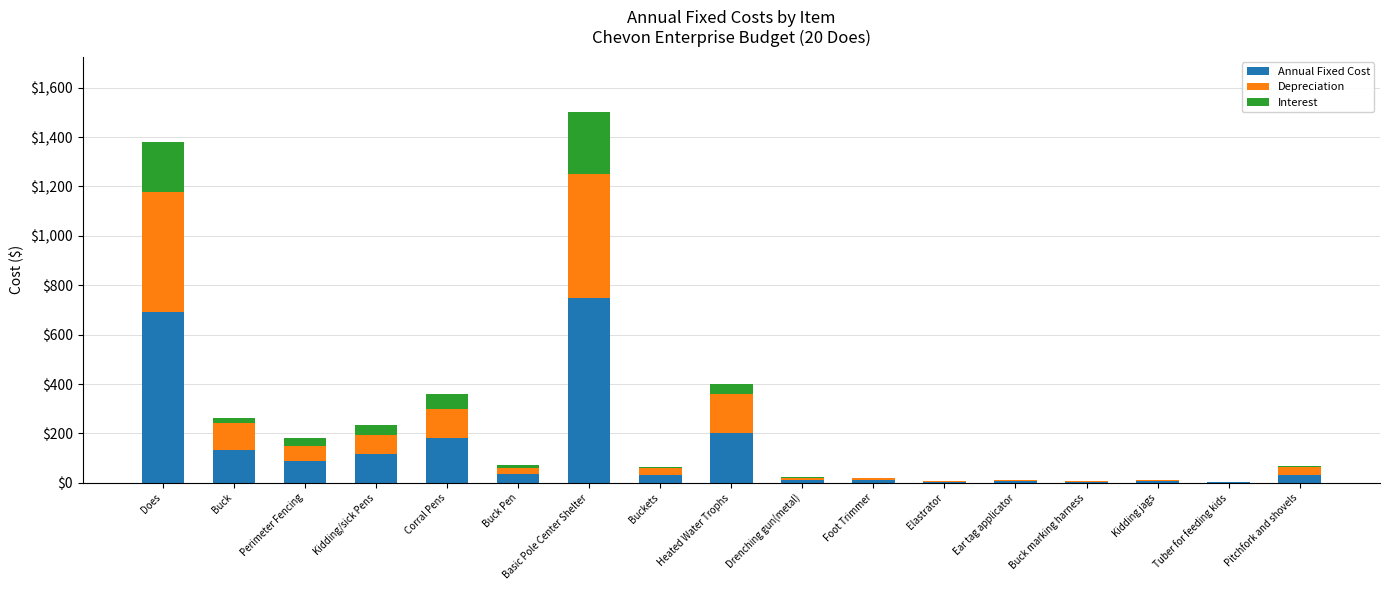

What is the maximum value for Annual Fixed Cost?

750.0